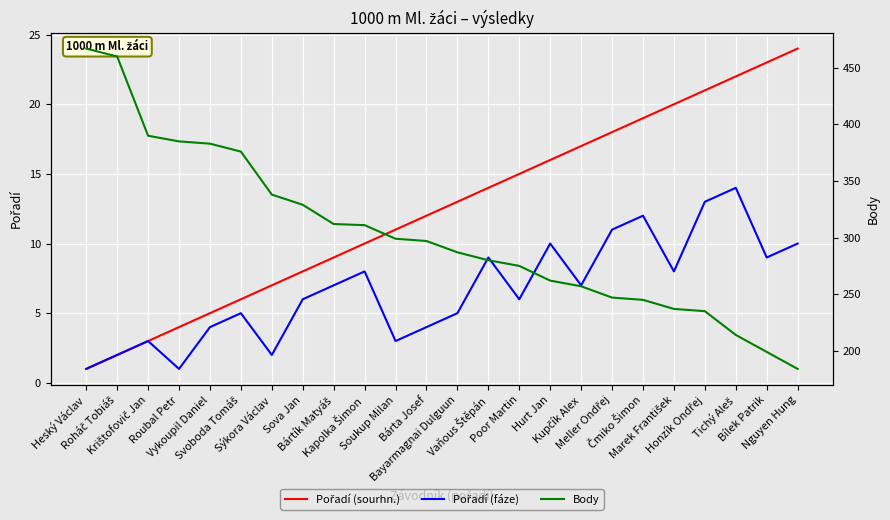

The value of Pořadí (sourhn.) at Tichý Aleš is 22. True or false?

True